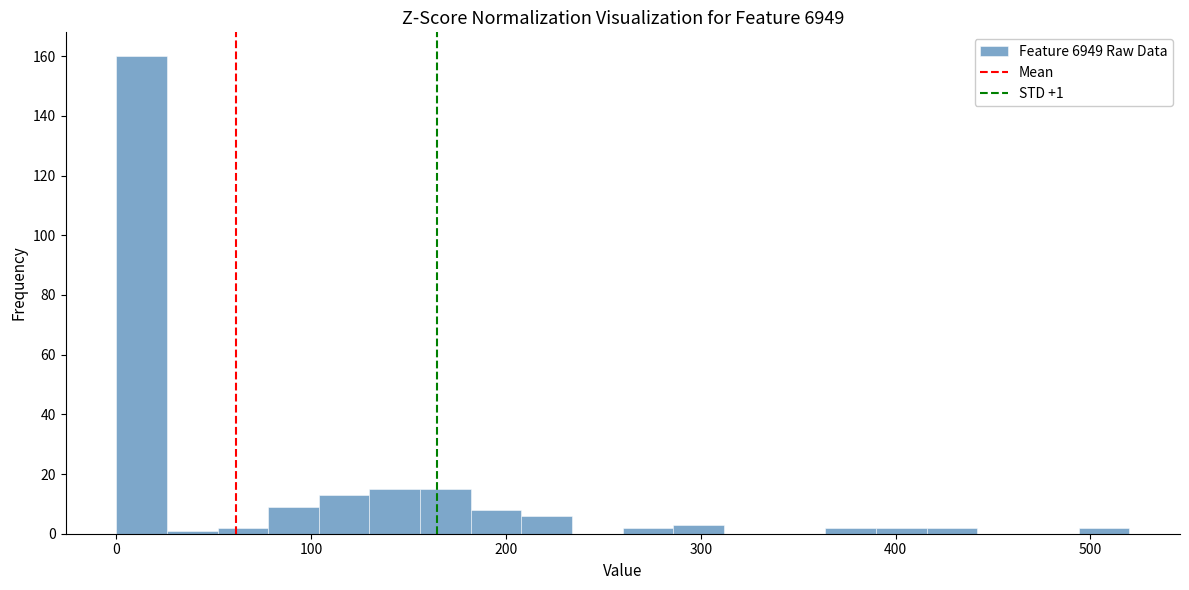

Around what value on the x-axis is the tallest bar? Give the approximate position of its centre, as read against the axis.

10